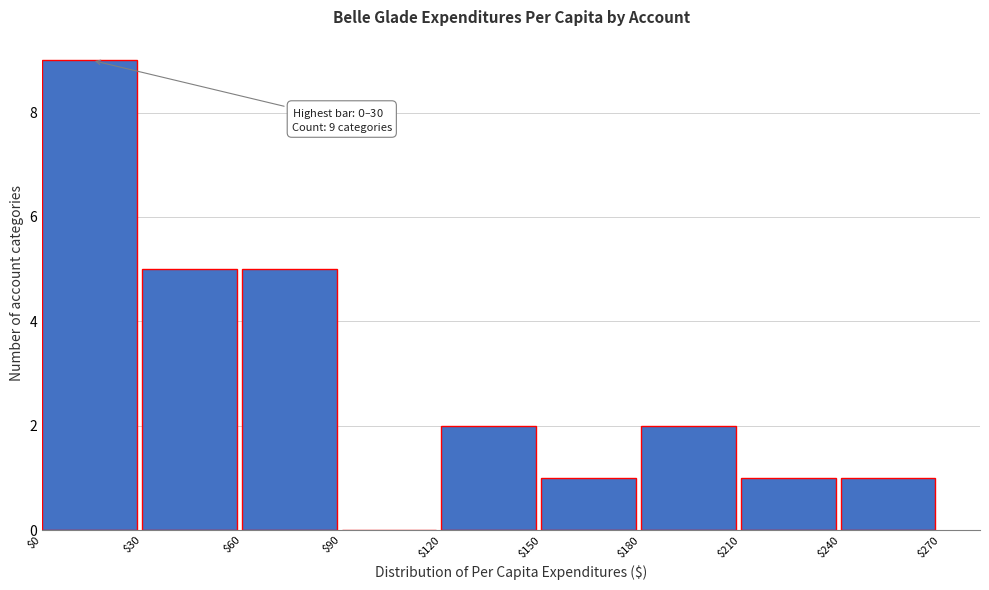

Which range on the x-axis has the tallest bar?

$0 to $30